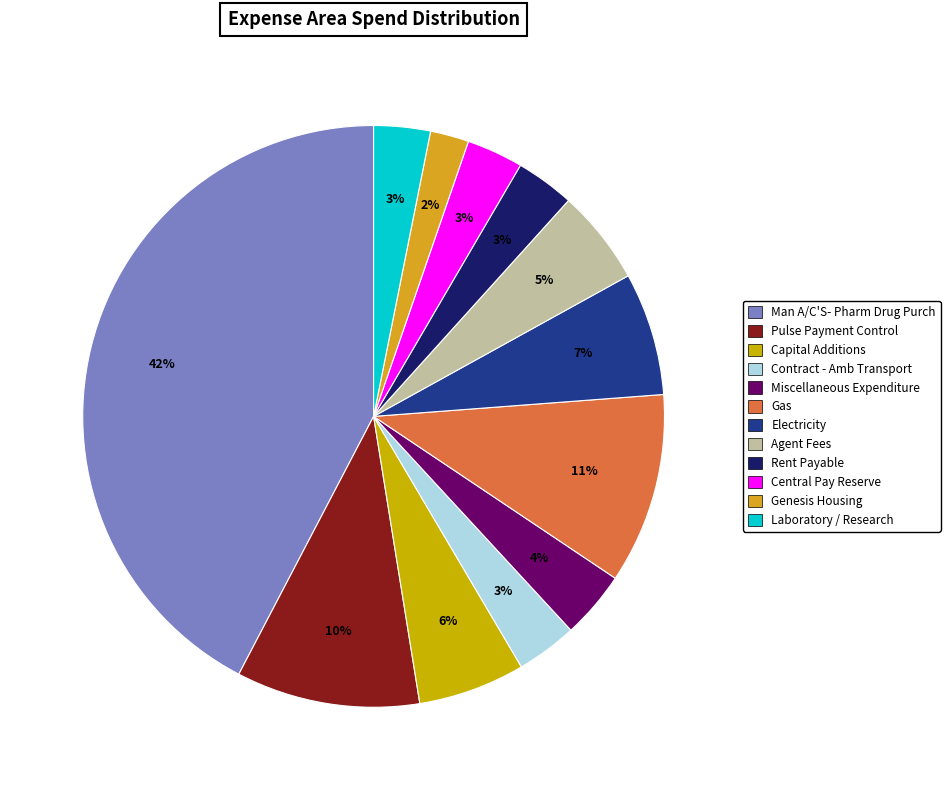

How many segments does this pie chart have?

12